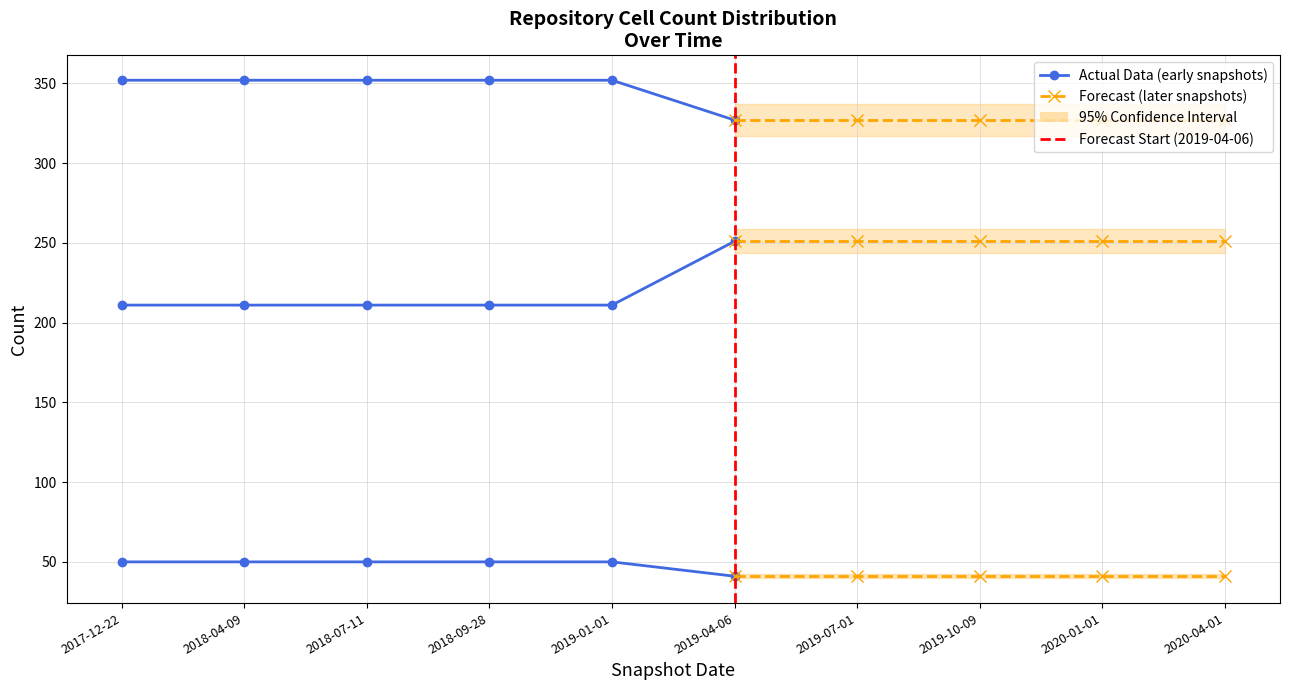

List the labels in order of over_thousand_cells value, smallest first.

2017-12-22, 2018-04-09, 2018-07-11, 2018-09-28, 2019-01-01, 2019-04-06, 2019-07-01, 2019-10-09, 2020-01-01, 2020-04-01